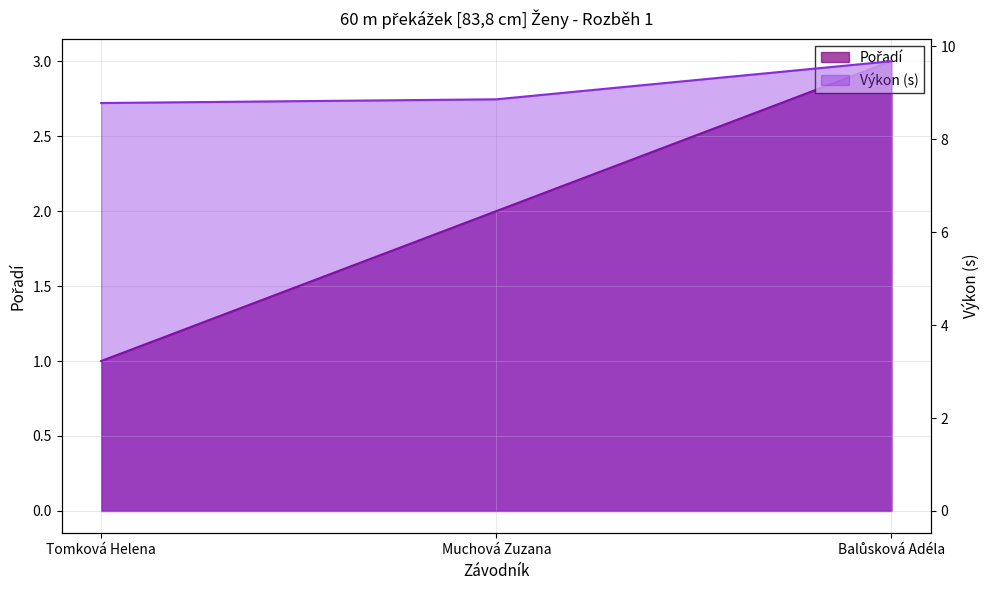

Which series has the widest spread of values?

Pořadí